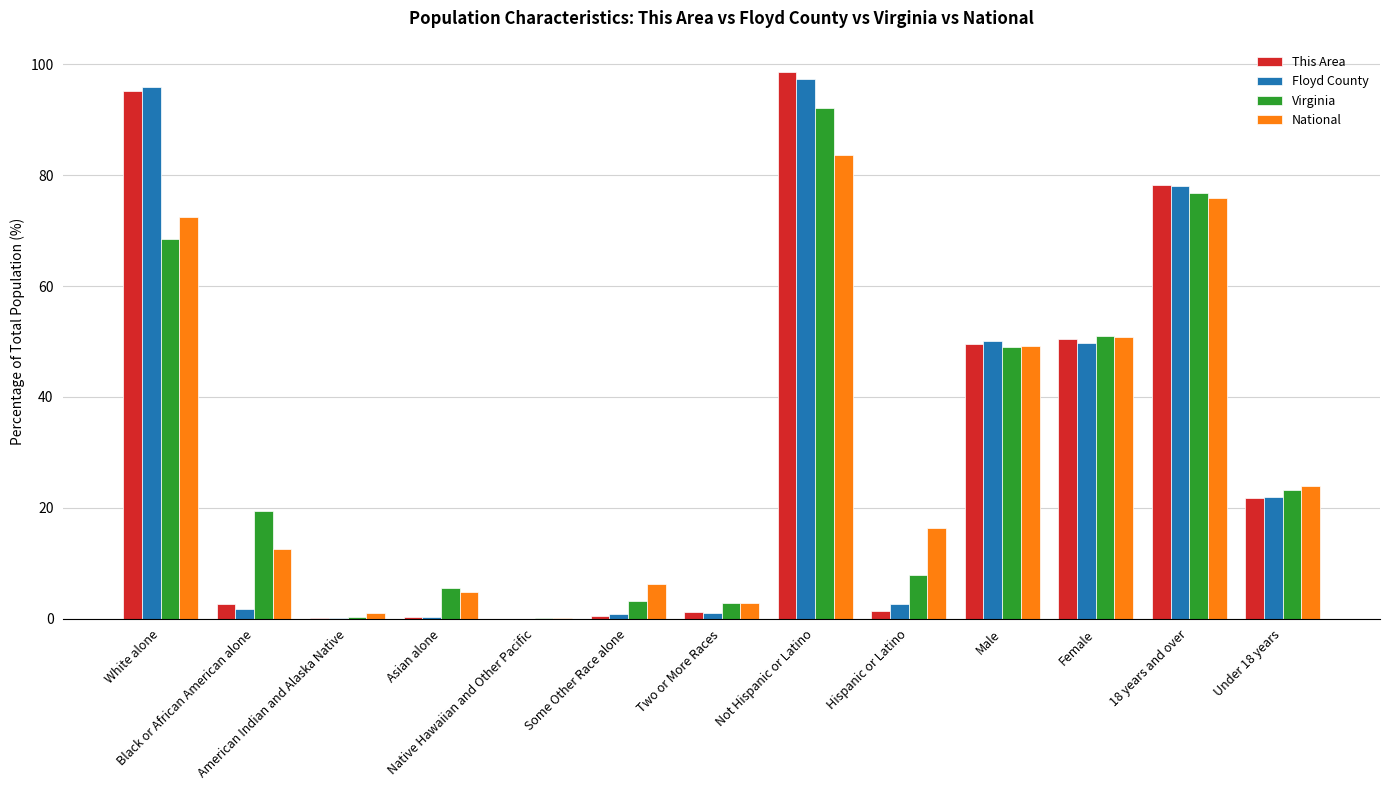

Which series has the largest range (max minus min)?

This Area